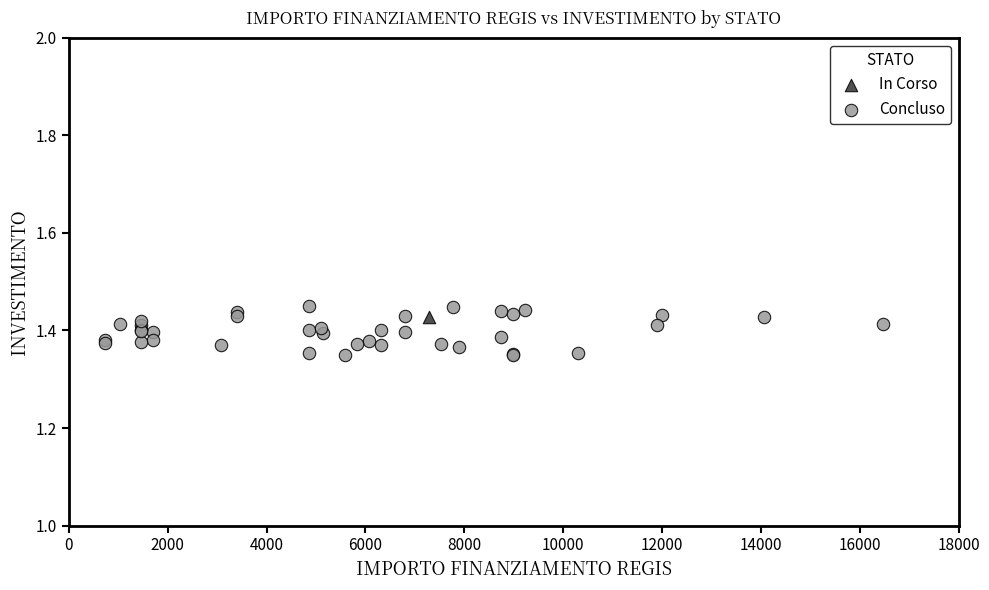

What are all the series names shown in the legend?

In Corso, Concluso